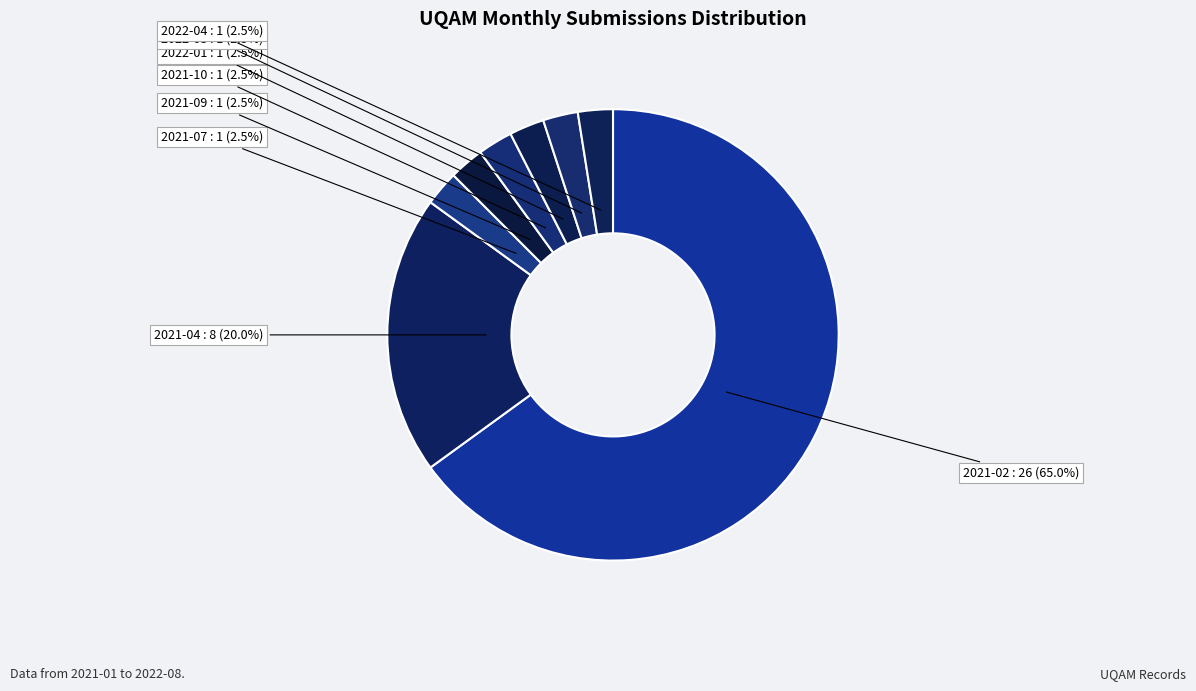

How many slices are in this pie chart?

8